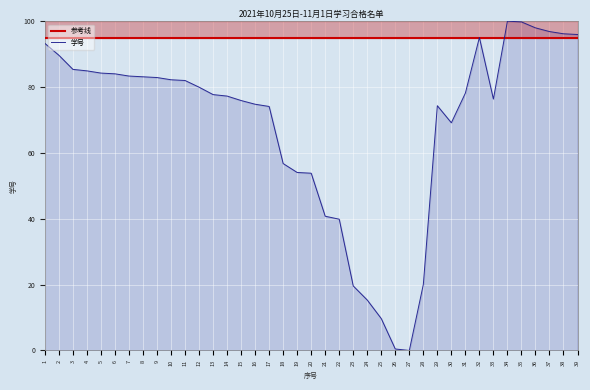

What is the average value?

68.8